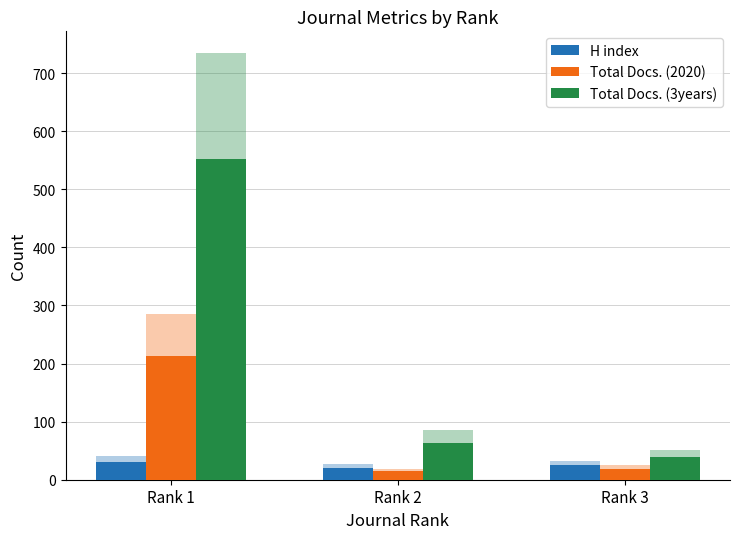

List the series in order of their overall mean, lowest first.

H index, Total Docs. (2020), Total Docs. (3years)